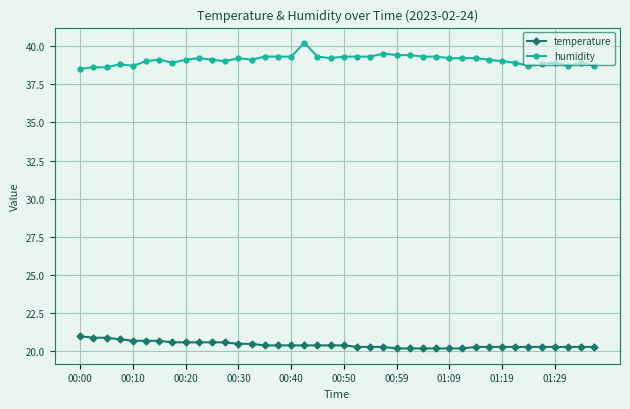

What is the value of the humidity point at the 5th from the left?

38.7